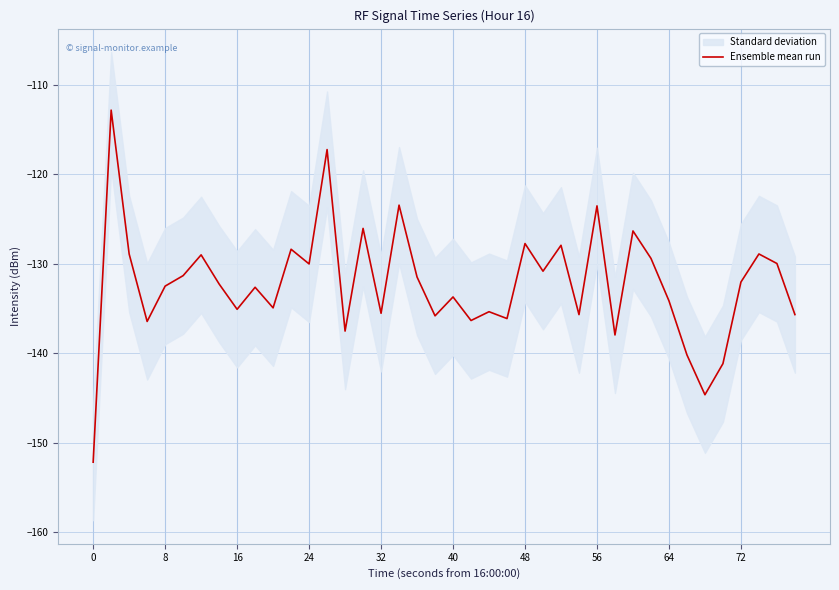

Is this an area chart (filled region under the line)?

No